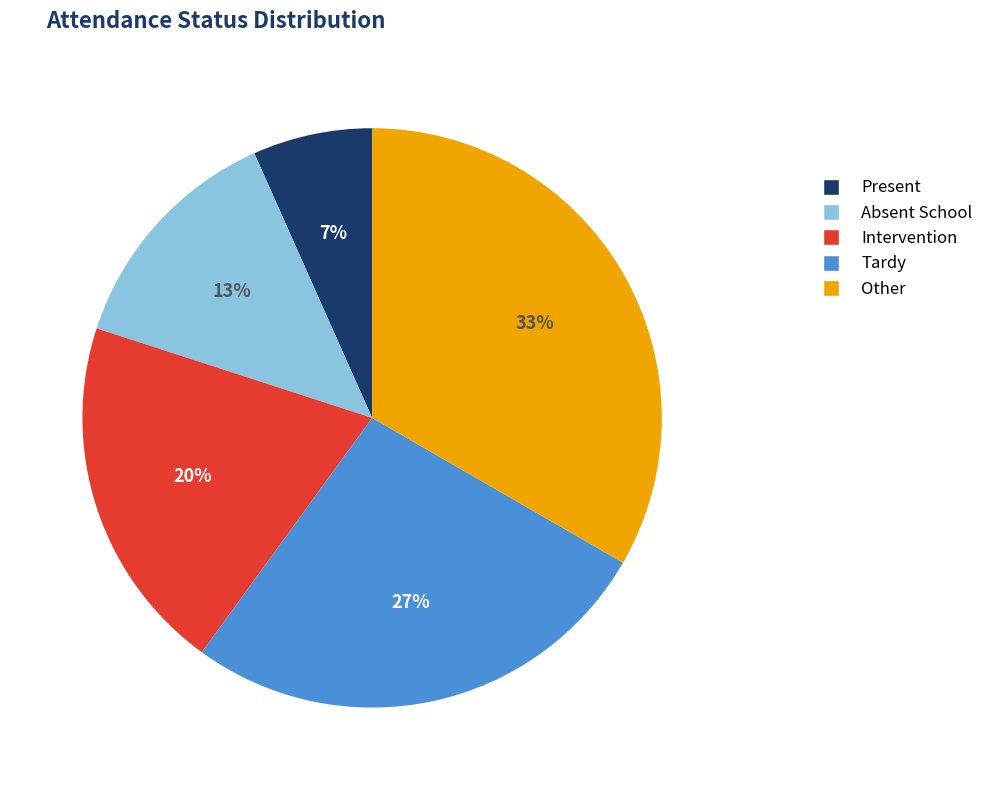

To the nearest percent, what portion does Absent School represent?

13%